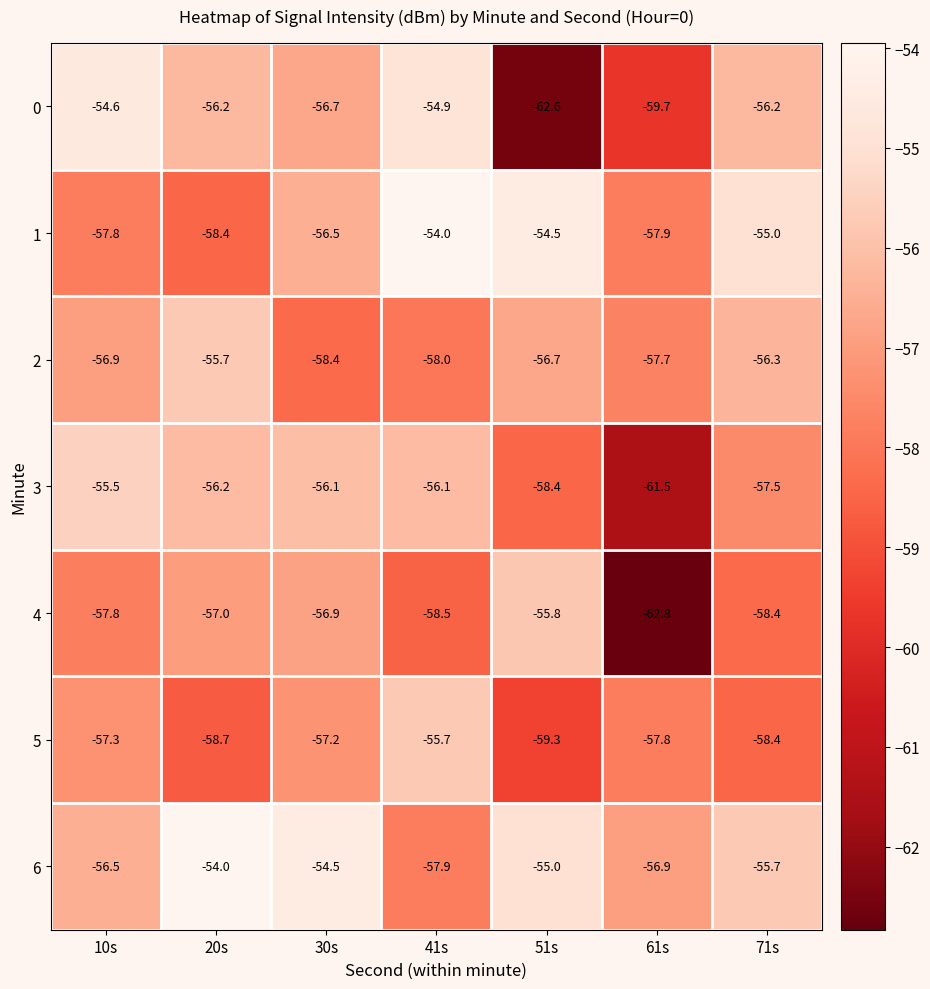

At which label does 6 reach its peak?

20s